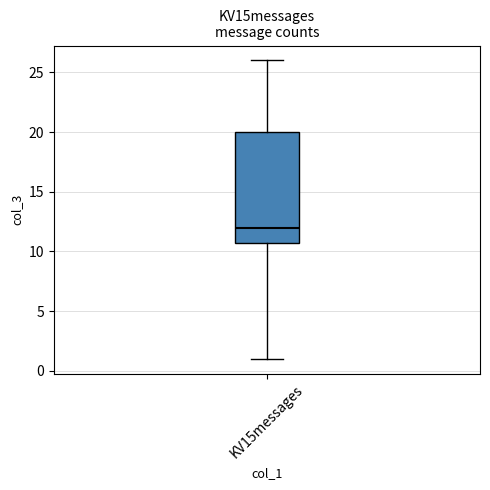

Read this box plot against the y-axis: the position of the median line, the range covered by the box, and the ends of both whiskers. The values are not printed on the chart, so give them approximately, as read against the axis.

median 12, box 11 to 20, whiskers 1 to 26